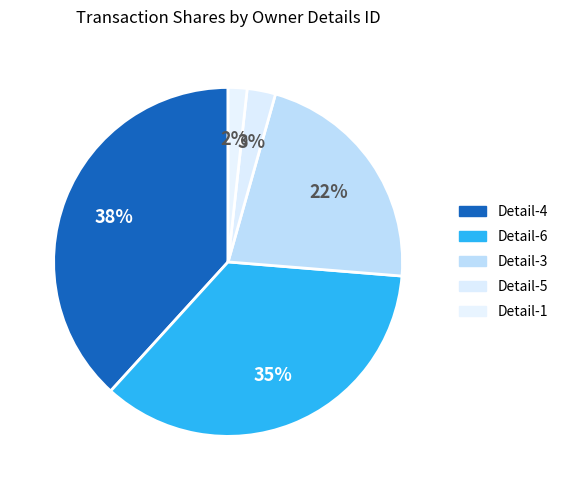

How many slices are in this pie chart?

5